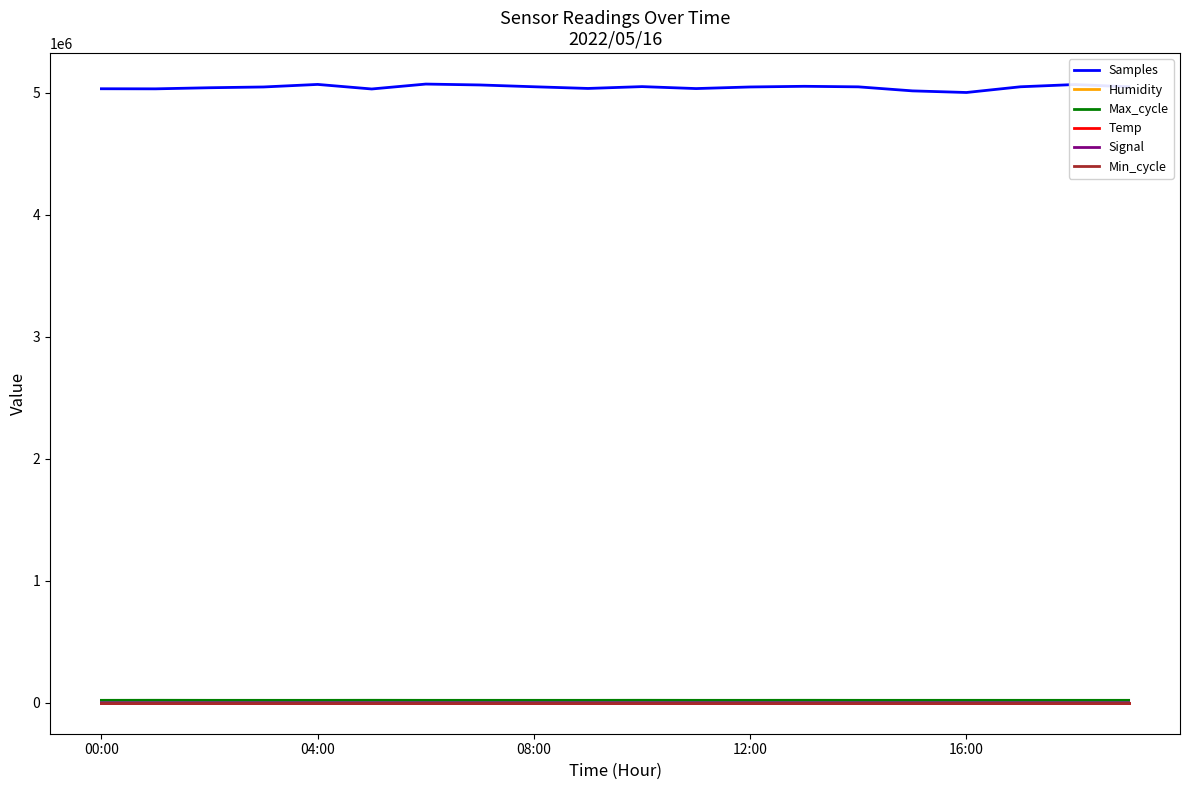

Which series has the largest total across all categories?

Samples